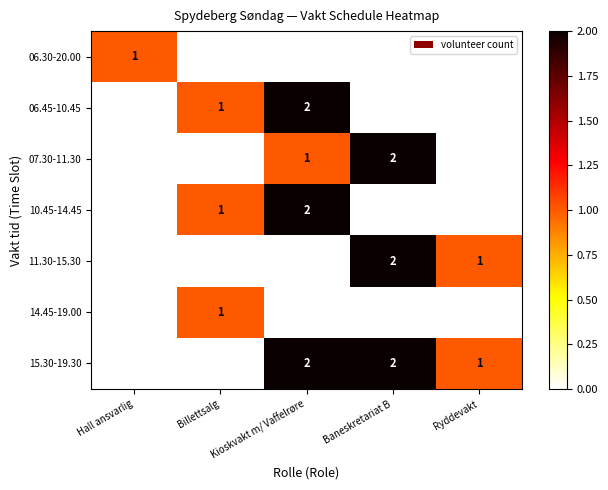

Is the value of 06.45-10.45 at Kioskvakt m/ Vaffelrøre greater than the value of 10.45-14.45 at Billettsalg?

Yes